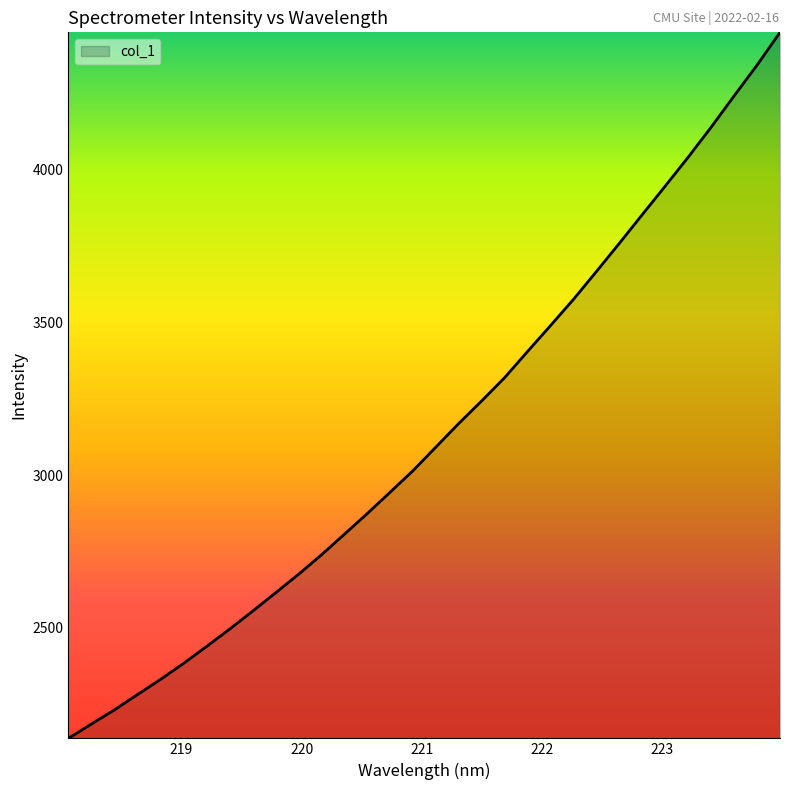

What is the difference between the maximum and minimum values?

2313.5